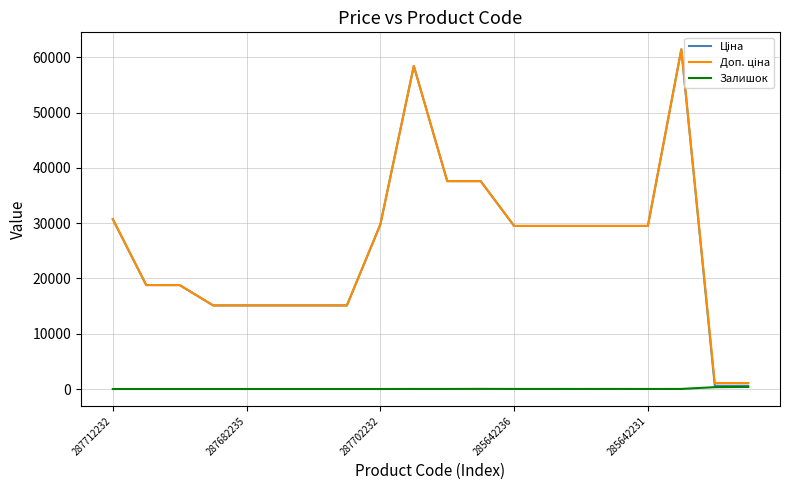

Reading left to right, list all the values displayed in this chart.

Ціна: 30717.1	18796.8	18796.8	15120.0	15120.0	15120.0	15120.0	15120.0	29747.2	58426.5	37593.6	37593.6	29491.5	29491.5	29491.5	29491.5	29491.5	61434.3	589.9	589.9
Доп. ціна: 30717.1	18796.8	18796.8	15120.0	15120.0	15120.0	15120.0	15120.0	29747.2	58426.5	37593.6	37593.6	29491.5	29491.5	29491.5	29491.5	29491.5	61434.3	1081.7	1081.7
Залишок: 0.0	0.0	0.0	0.0	0.0	0.0	0.0	0.0	0.0	13.0	13.0	23.0	14.0	13.0	10.0	16.0	7.0	16.0	334.0	374.0